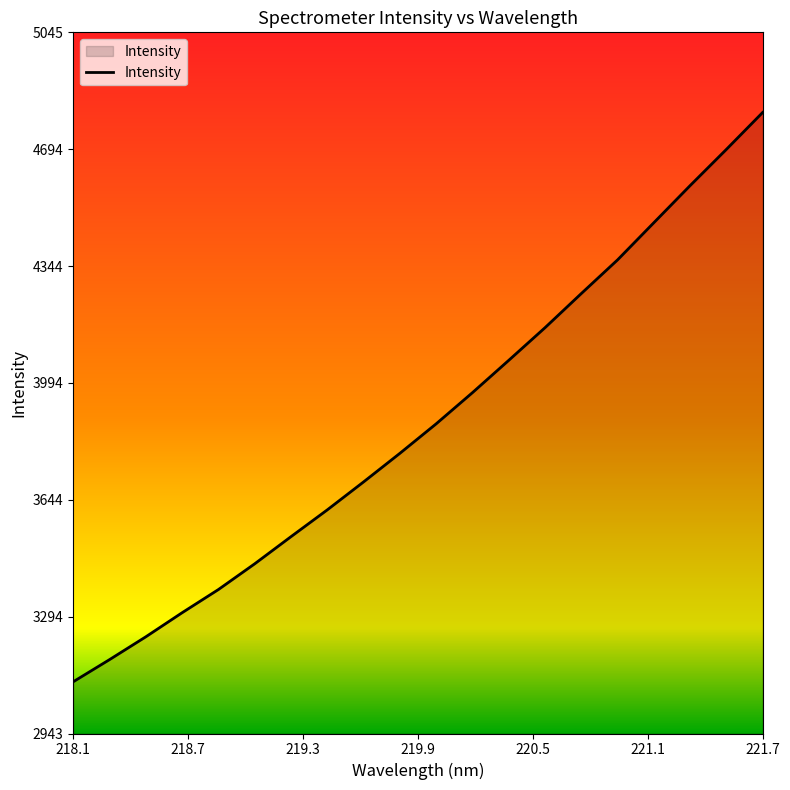

What is the greatest value displayed?

4804.5